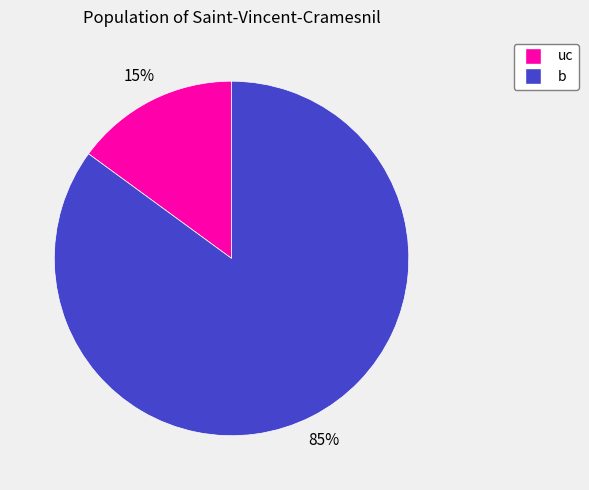

To the nearest percent, what is the average slice percentage?

50%